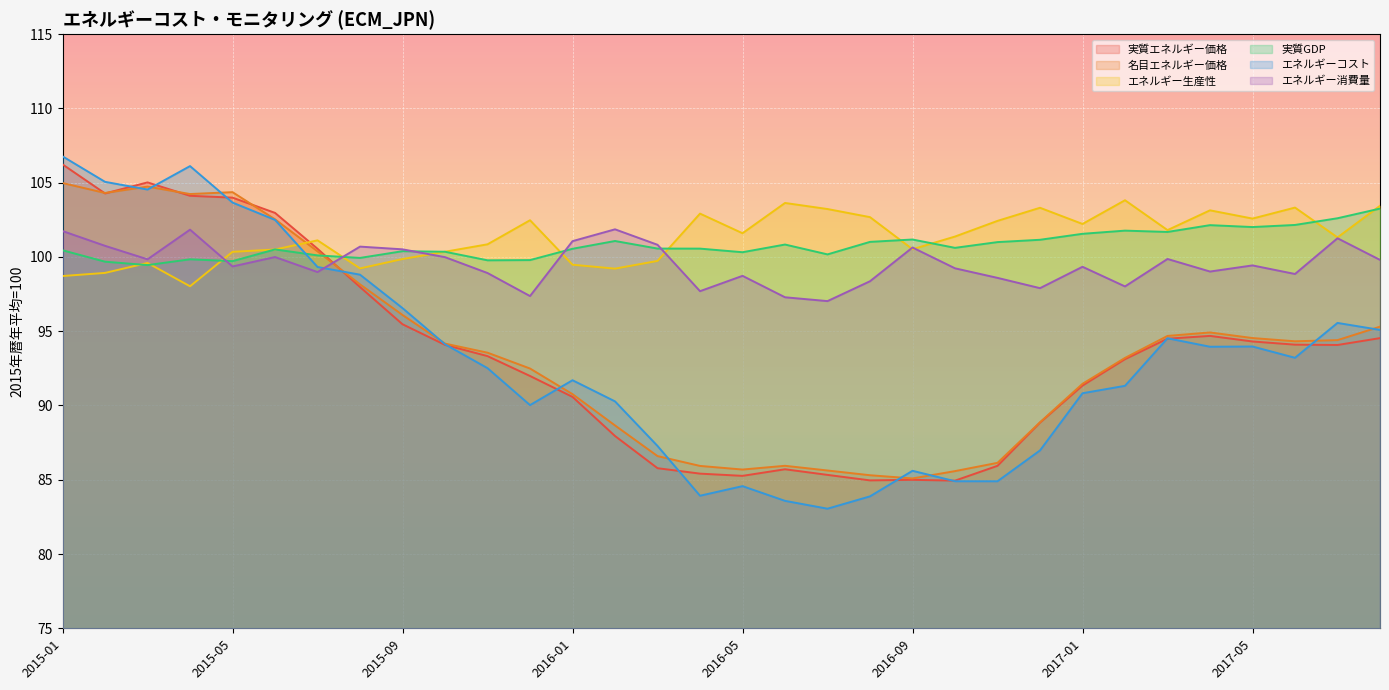

What is the value of the エネルギー消費量 point at the 26th from the left?

98.0